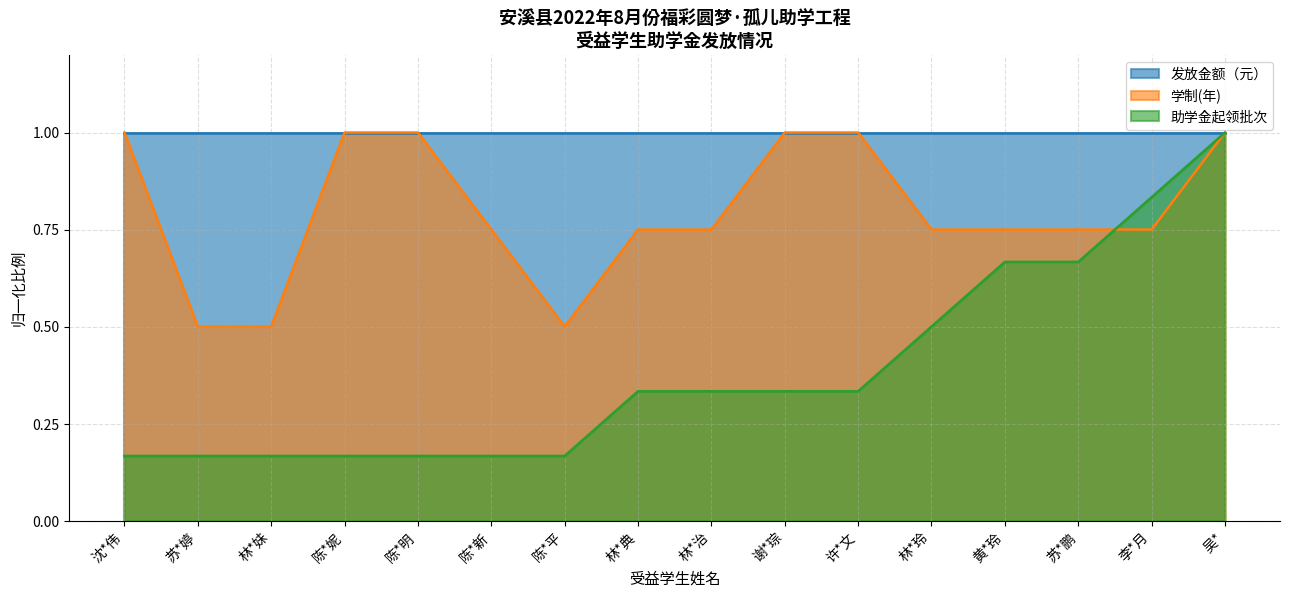

Does the chart have visible grid lines?

Yes